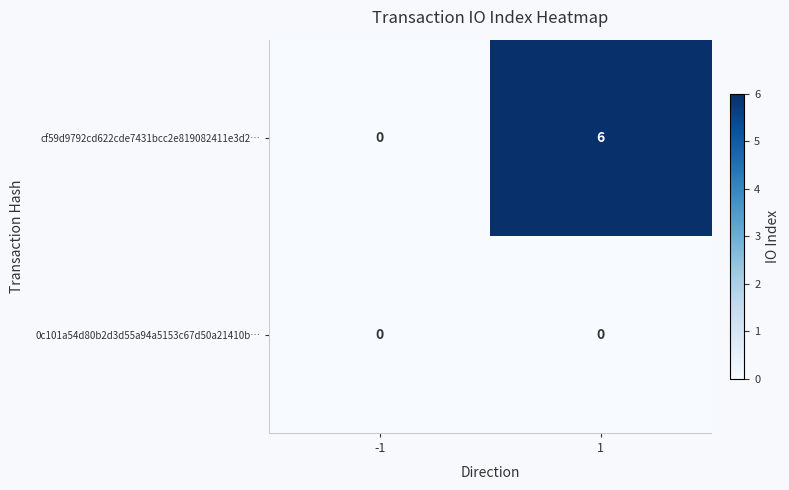

What is the highest value of the cf59d9792cd622cde7431bcc2e819082411e3d2… series?

6